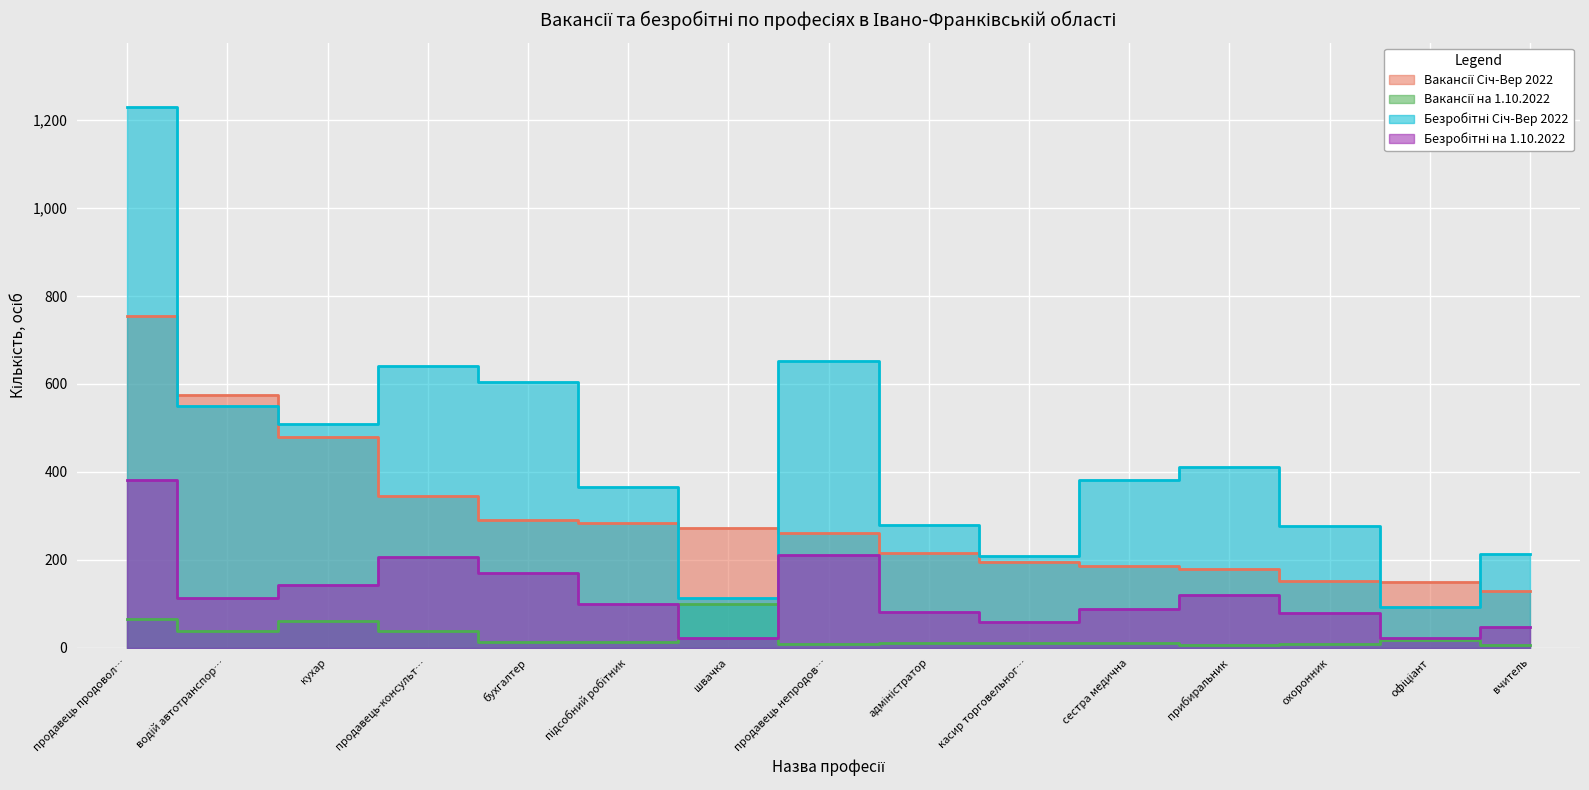

Which series has the widest spread of values?

Безробітні Січ-Вер 2022